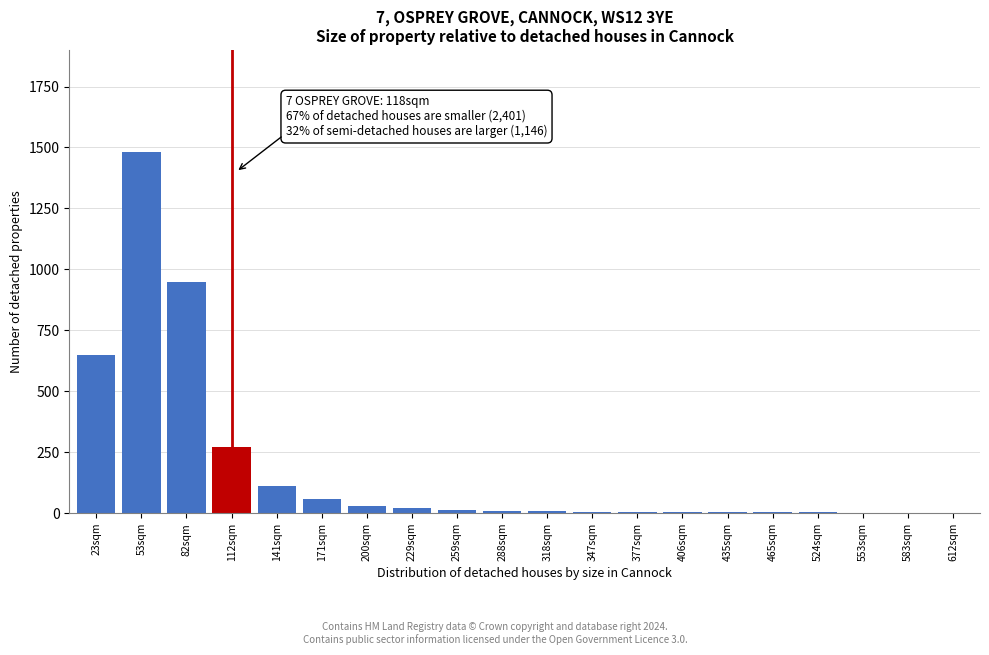

True or false: the data shows 950 at 82sqm.

True